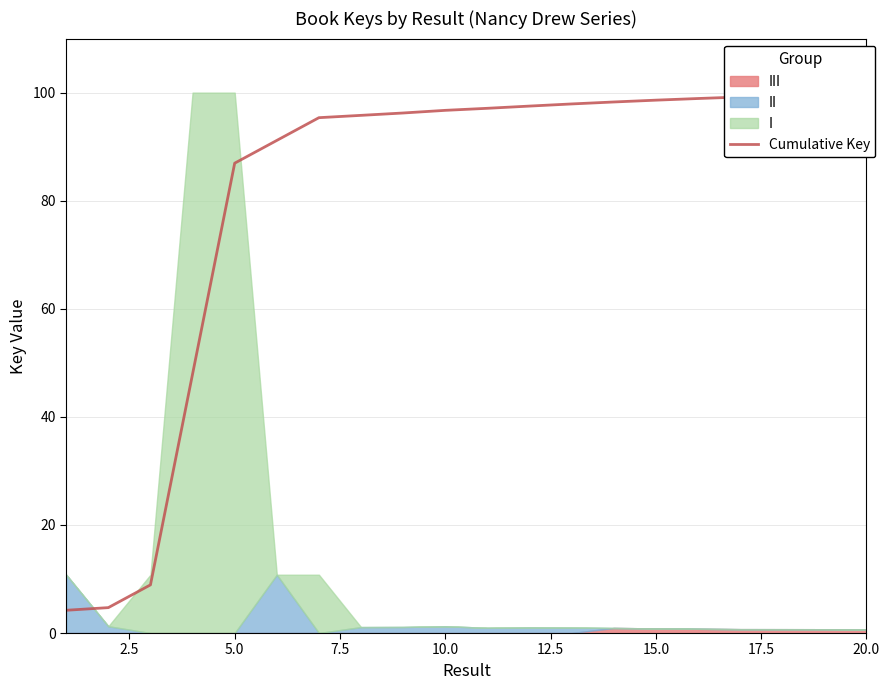

True or false: there are more than 2 points higher than both neighbors.

False